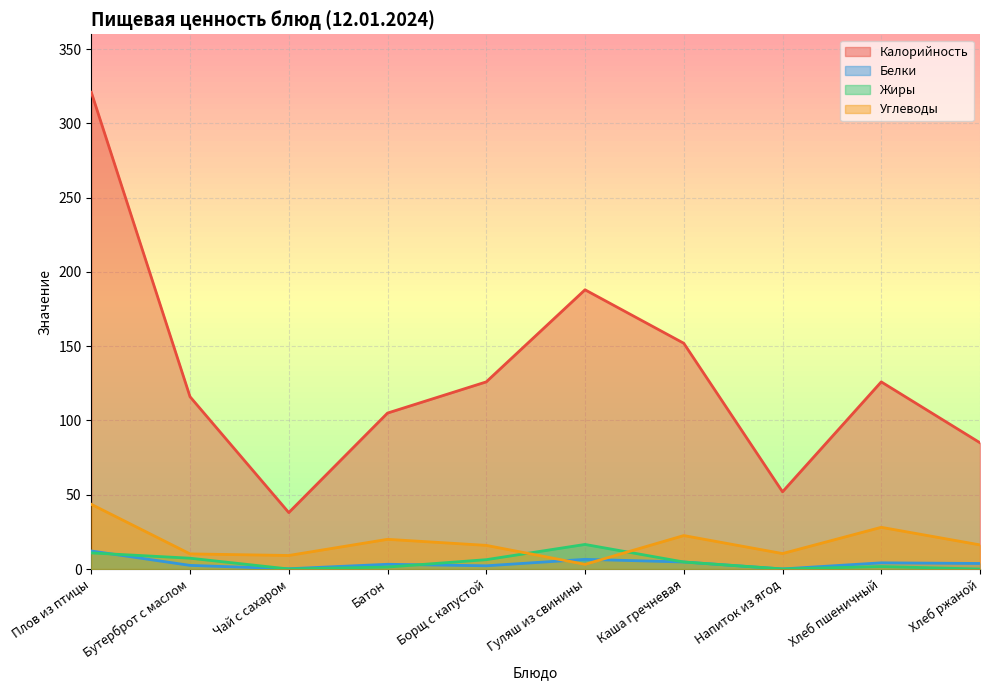

Which series has the widest spread of values?

Калорийность